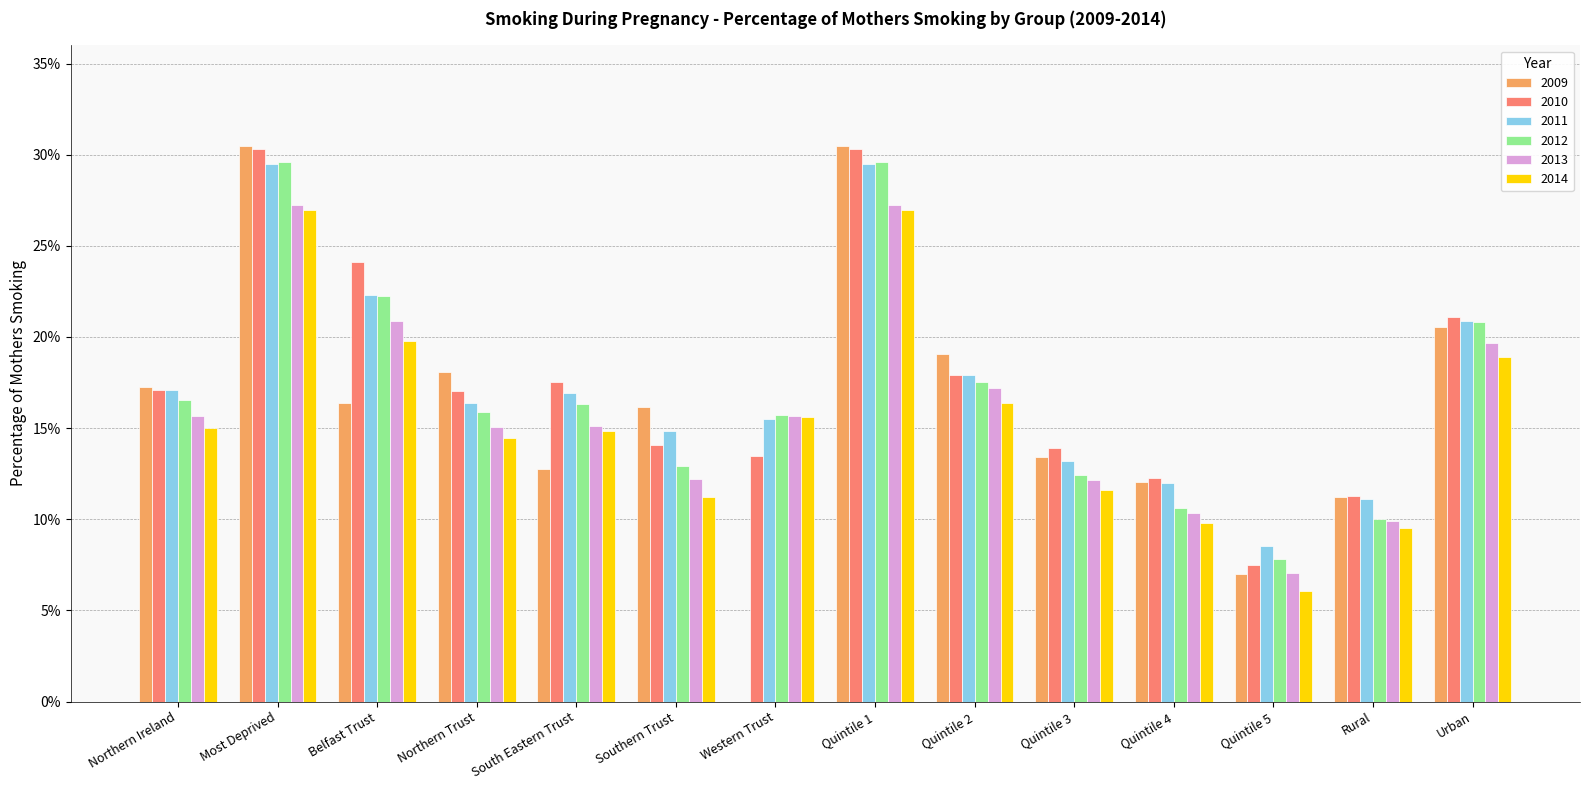

What is the label of the 6th bar from the left?

Southern Trust